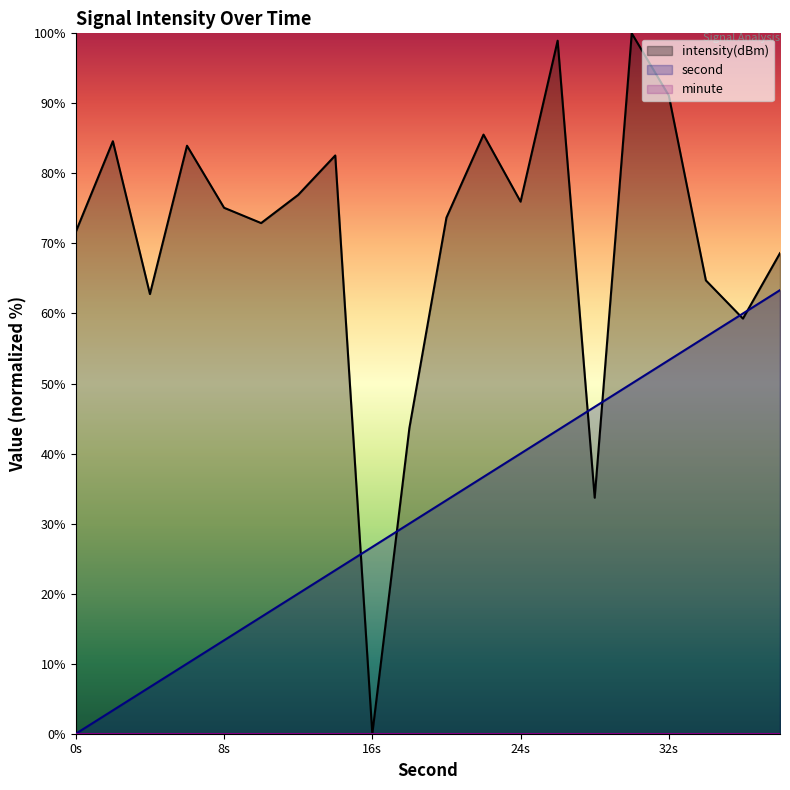

How many series are shown in this chart?

3